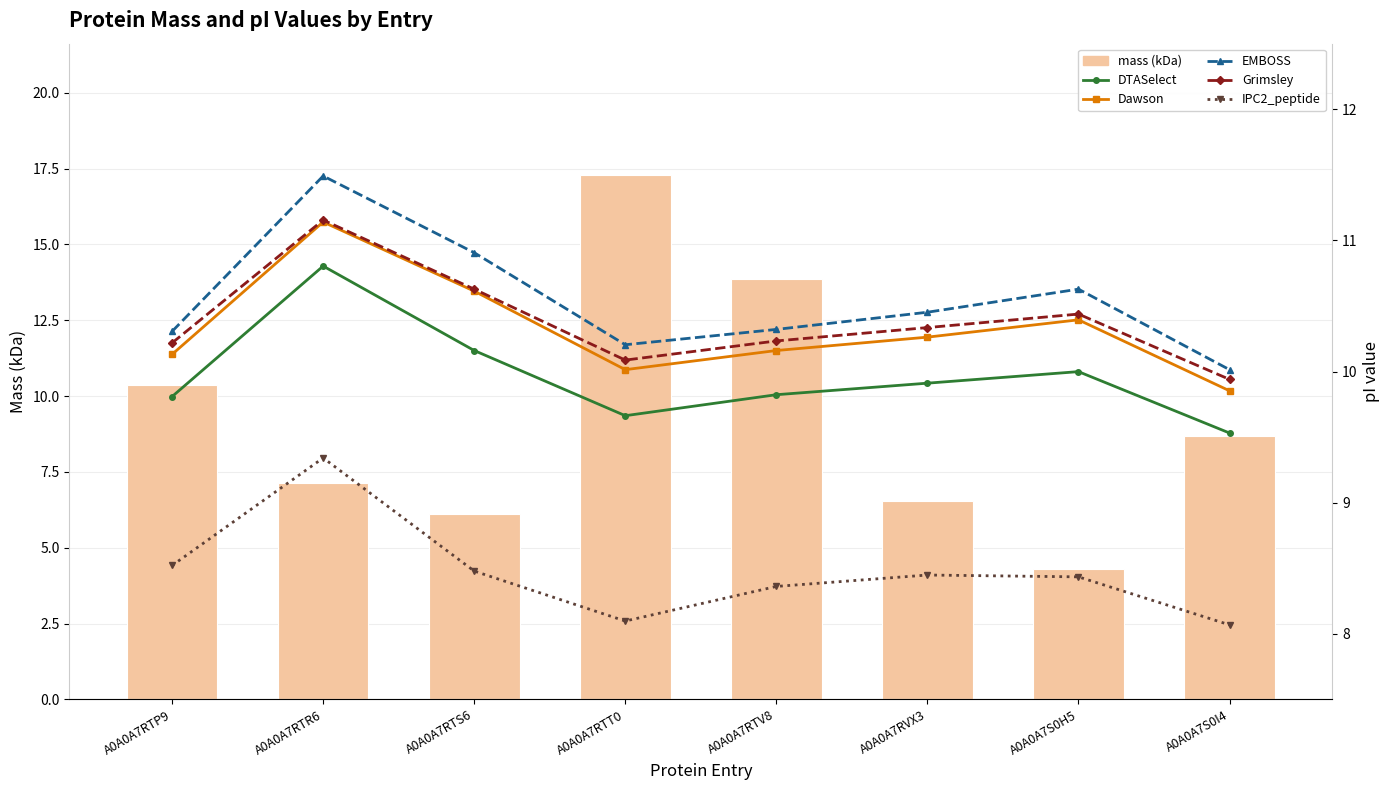

Reading left to right, transcribe all the data shown in this chart.

mass (kDa): A0A0A7RTP9=10.4	A0A0A7RTR6=7.1	A0A0A7RTS6=6.1	A0A0A7RTT0=17.3	A0A0A7RTV8=13.9	A0A0A7RVX3=6.5	A0A0A7S0H5=4.3	A0A0A7S0I4=8.7
DTASelect: A0A0A7RTP9=9.8	A0A0A7RTR6=10.8	A0A0A7RTS6=10.2	A0A0A7RTT0=9.7	A0A0A7RTV8=9.8	A0A0A7RVX3=9.9	A0A0A7S0H5=10.0	A0A0A7S0I4=9.5
Dawson: A0A0A7RTP9=10.1	A0A0A7RTR6=11.1	A0A0A7RTS6=10.6	A0A0A7RTT0=10.0	A0A0A7RTV8=10.2	A0A0A7RVX3=10.3	A0A0A7S0H5=10.4	A0A0A7S0I4=9.9
EMBOSS: A0A0A7RTP9=10.3	A0A0A7RTR6=11.5	A0A0A7RTS6=10.9	A0A0A7RTT0=10.2	A0A0A7RTV8=10.3	A0A0A7RVX3=10.5	A0A0A7S0H5=10.6	A0A0A7S0I4=10.0
Grimsley: A0A0A7RTP9=10.2	A0A0A7RTR6=11.2	A0A0A7RTS6=10.6	A0A0A7RTT0=10.1	A0A0A7RTV8=10.2	A0A0A7RVX3=10.3	A0A0A7S0H5=10.4	A0A0A7S0I4=9.9
IPC2_peptide: A0A0A7RTP9=8.5	A0A0A7RTR6=9.3	A0A0A7RTS6=8.5	A0A0A7RTT0=8.1	A0A0A7RTV8=8.4	A0A0A7RVX3=8.4	A0A0A7S0H5=8.4	A0A0A7S0I4=8.1